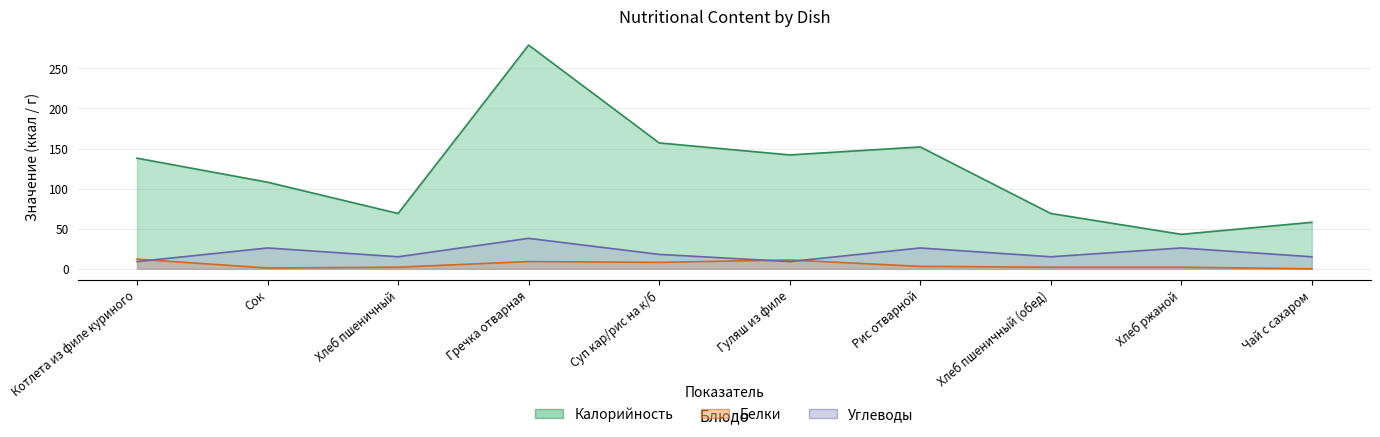

At which category is the sum across all series the highest?

Гречка отварная